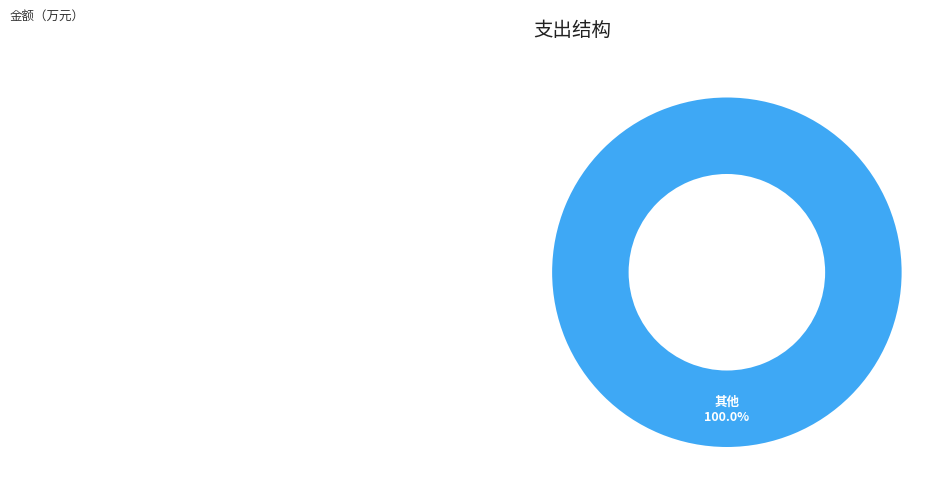

Does any single category account for the majority?

Yes